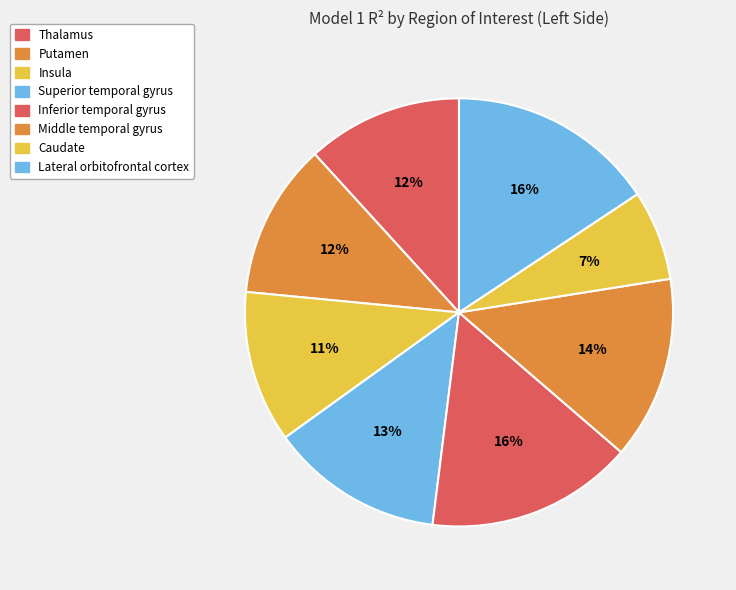

Count the number of slices in the pie.

8